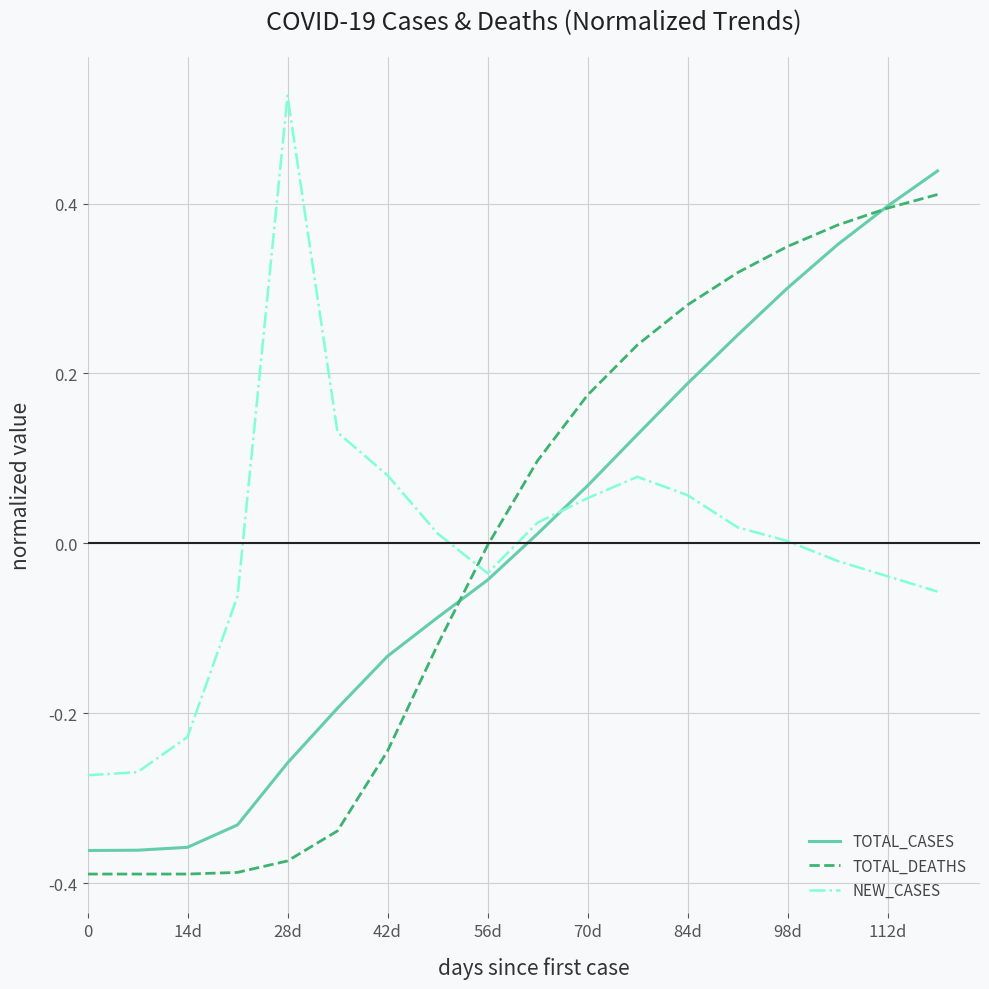

How many times do NEW_CASES and TOTAL_DEATHS cross each other?

1